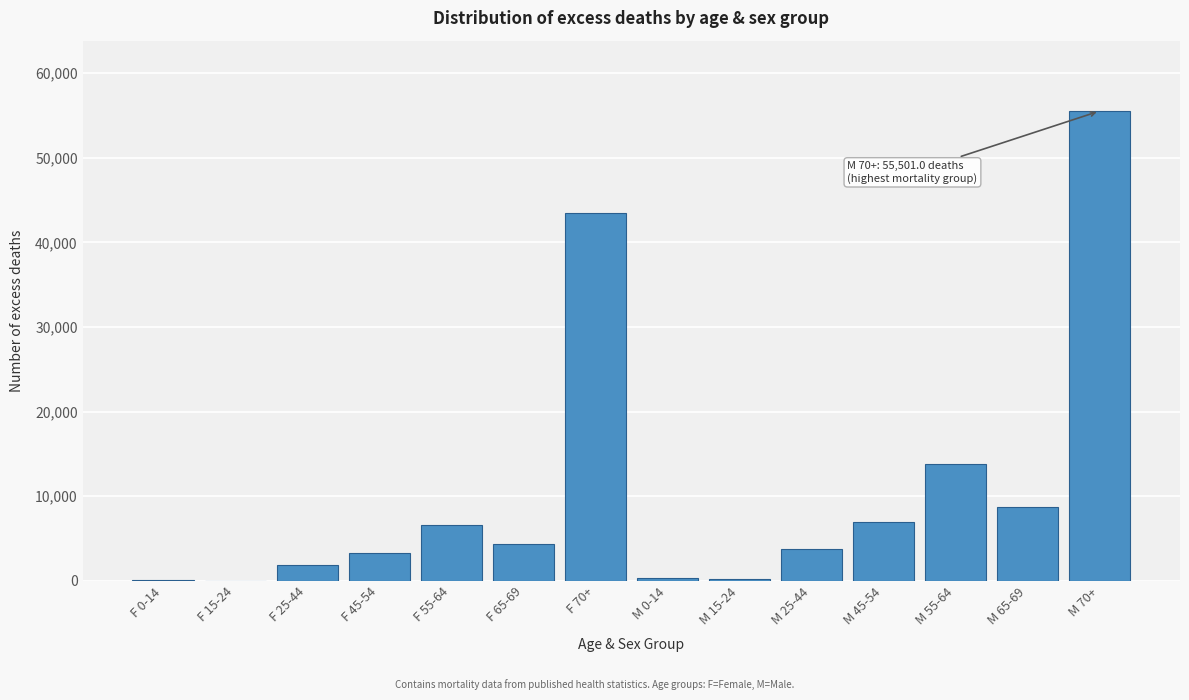

Where is the data nearest to the value 27765?

M 55-64